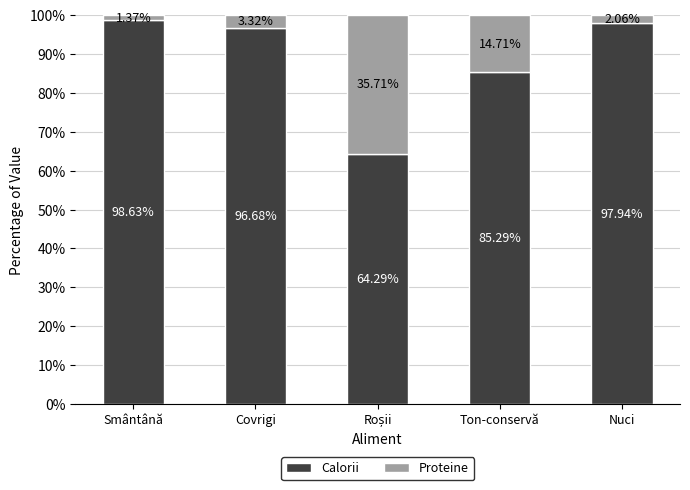

At which label does Calorii first exceed 96?

Smântână